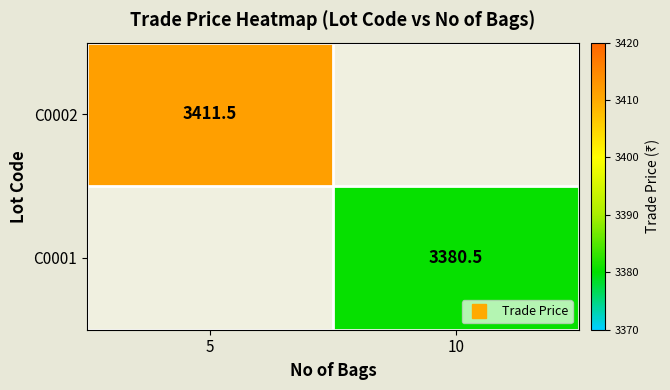

Rank the series by their average value, from lowest to highest.

C0002, C0001